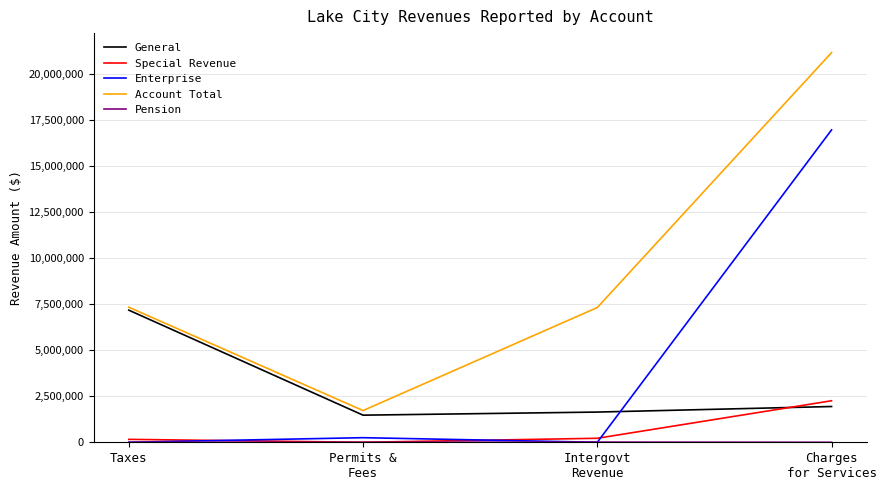

How many lines are shown in the chart?

5